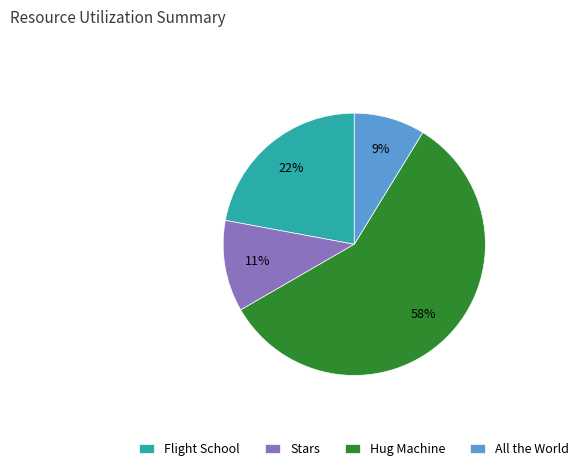

Count the number of slices in the pie.

4